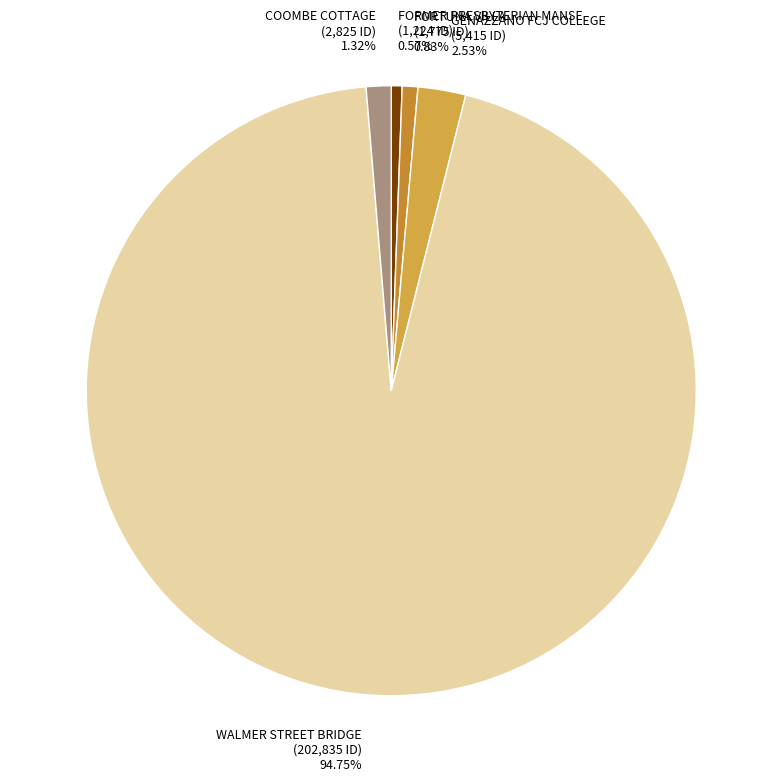

Combined, what portion of the pie is GENAZZANO FCJ COLLEGE and WALMER STREET BRIDGE?

97.3%